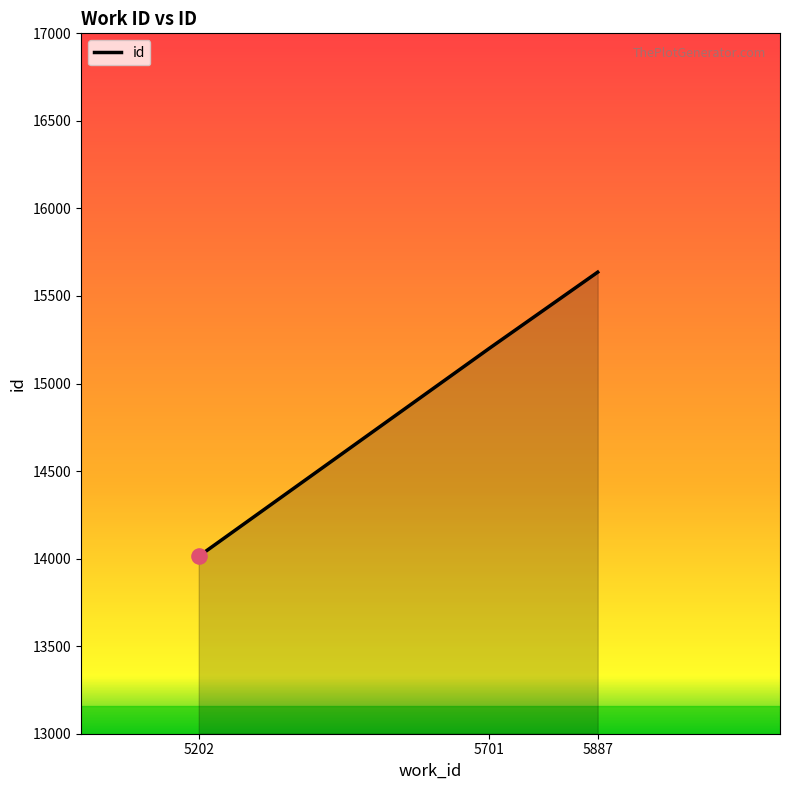

What is the change in value from 5202 to 5701?

+1188